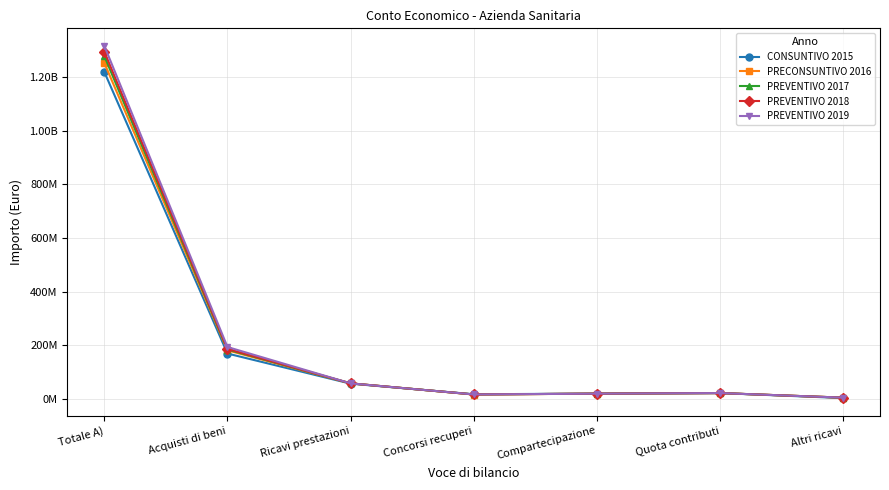

Does the chart have visible grid lines?

Yes